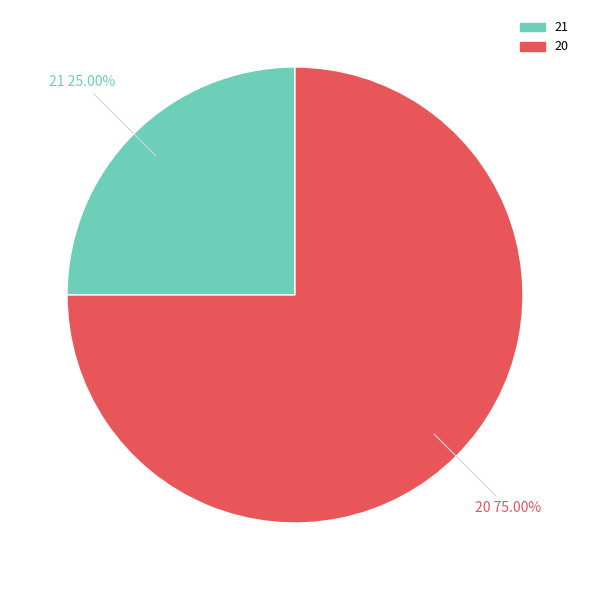

Is the sum of 20 and 21 greater than half?

Yes